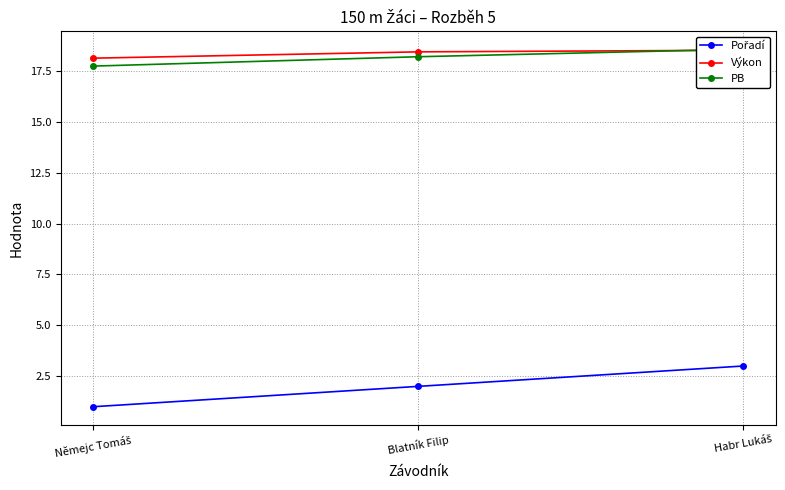

At which category is the sum across all series the highest?

Habr Lukáš